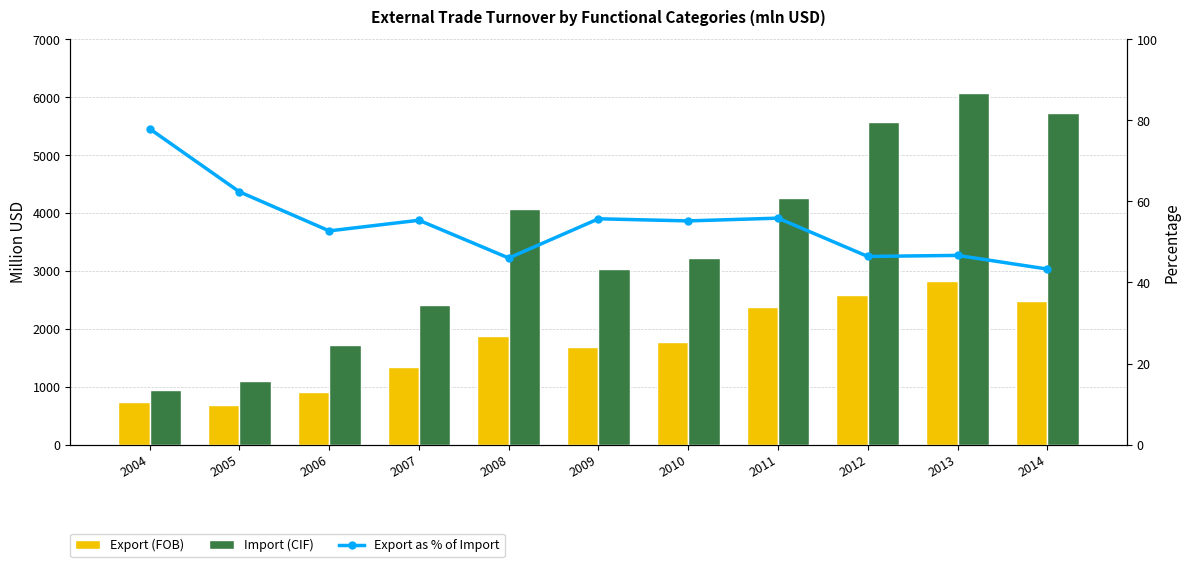

What is the sum of the Import (CIF) values at 2007 and 2011?

6678.2